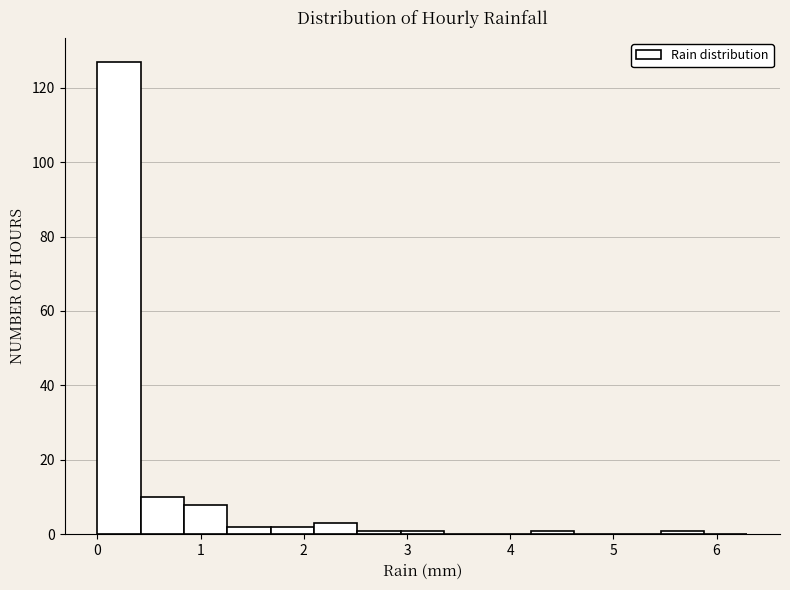

Reading left to right, transcribe this chart: for each bar, give the range it covers on the x-axis and its height. Neither the bar edges nor the heights are printed on the chart, so give them approximately, as read against the axes.

0.00 to 0.42: 128
0.42 to 0.84: 10
0.84 to 1.26: 8
1.26 to 1.68: 2
1.68 to 2.10: 2
2.10 to 2.52: 4
2.52 to 2.94: under 2
2.94 to 3.36: under 2
3.36 to 3.78: 0
3.78 to 4.20: 0
4.20 to 4.62: under 2
4.62 to 5.04: 0
5.04 to 5.46: 0
5.46 to 5.88: under 2
5.88 to 6.30: 0